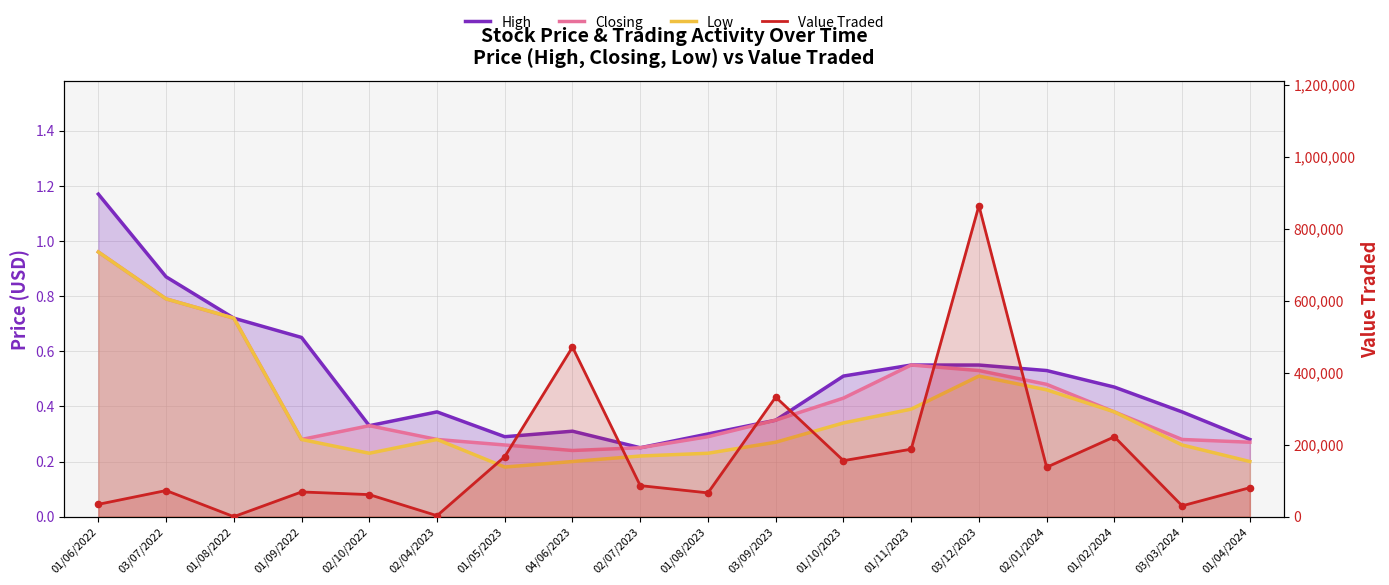

At how many categories does at least one series exceed 175834?

5